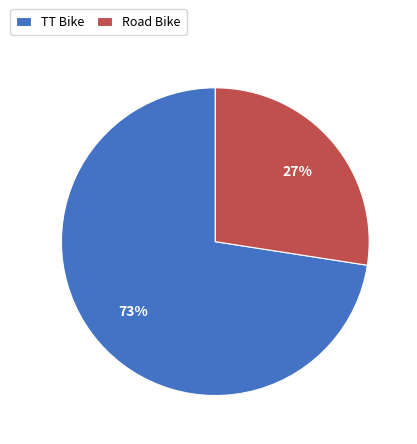

Is it true that Road Bike is 14% of the pie?

False